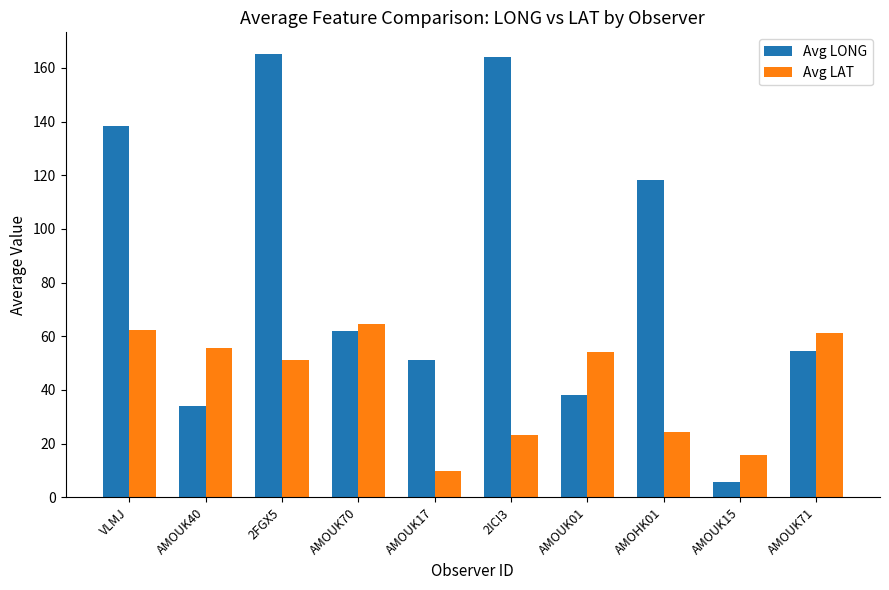

Which series has the largest total across all categories?

Avg LONG